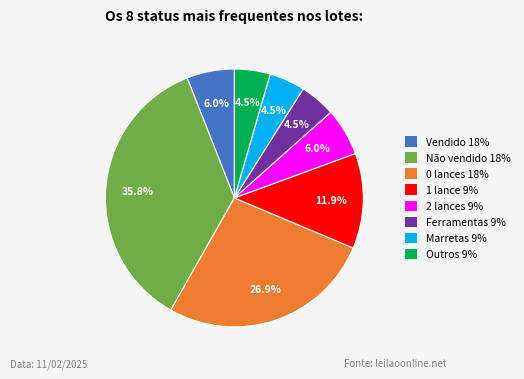

Is there any slice that represents more than half of the pie?

No